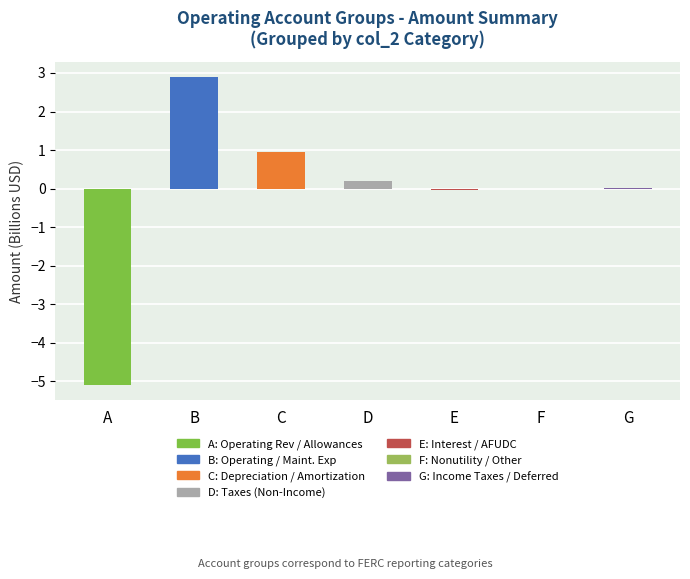

Is it true that the value at C is 1.0?

True